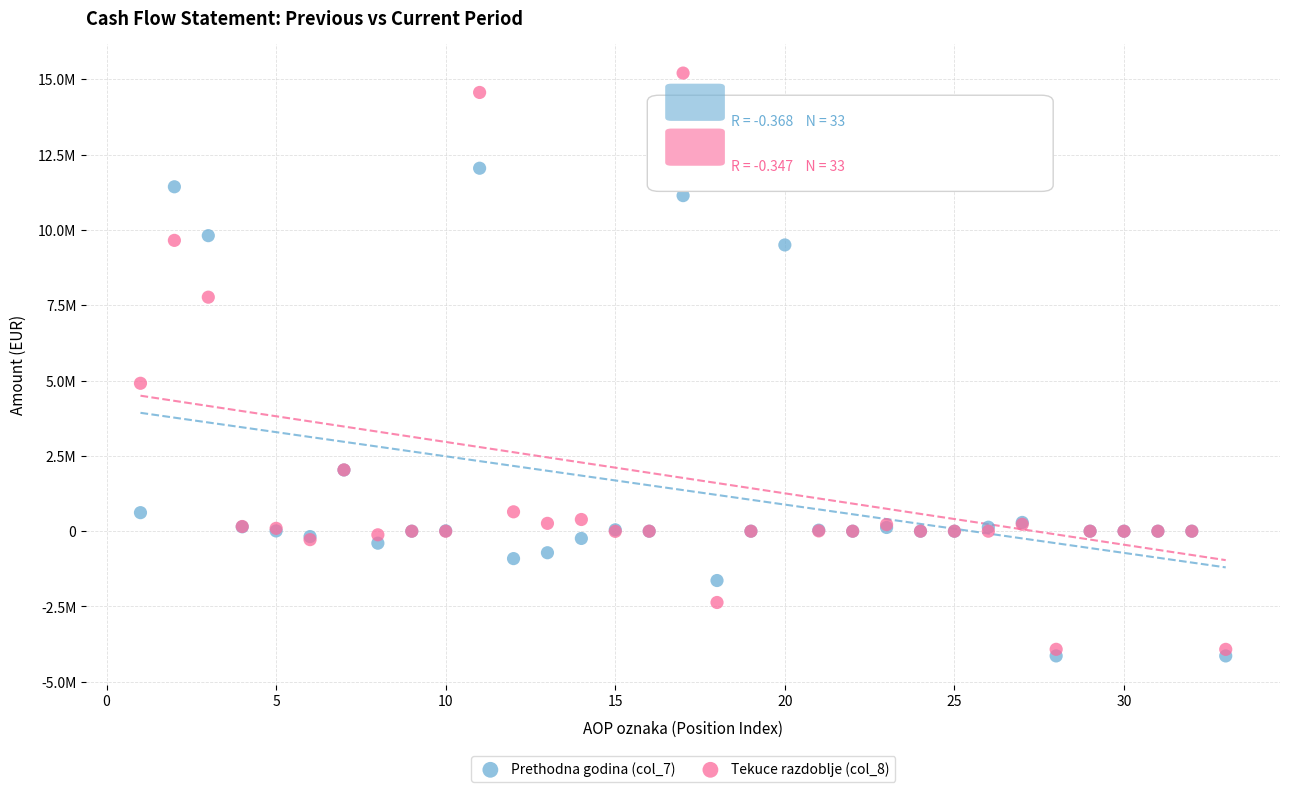

What are all the series names shown in the legend?

Prethodna godina (col_7), Tekuce razdoblje (col_8)